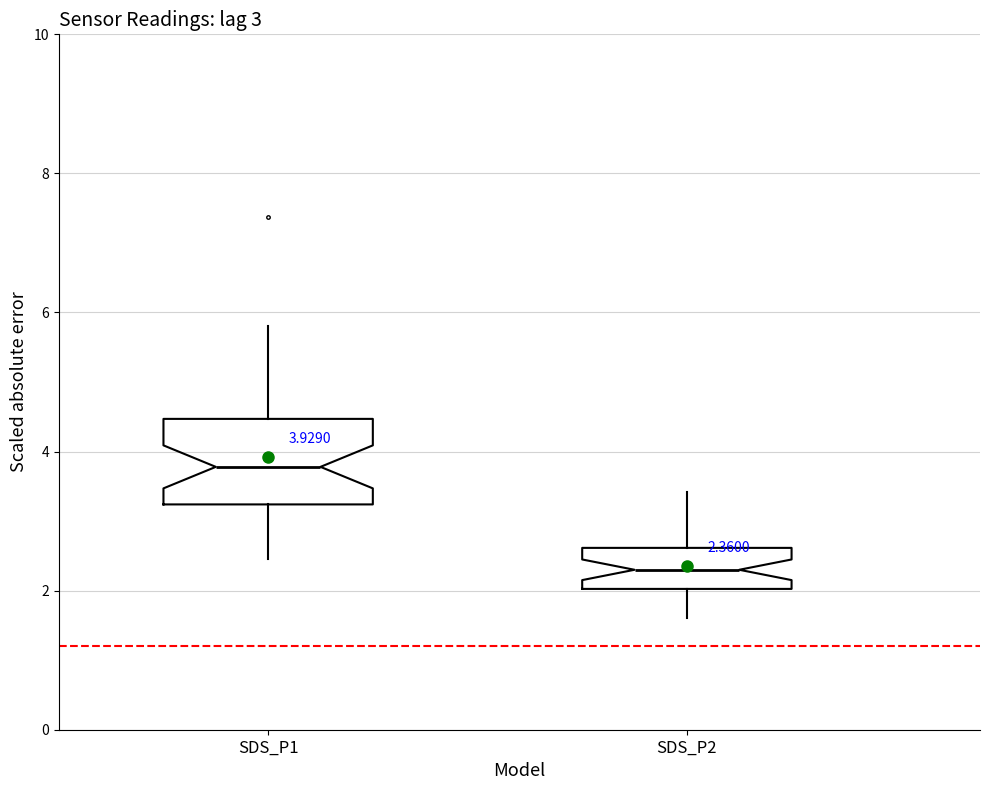

Which box is the tallest, from its lower edge to its upper edge?

SDS_P1